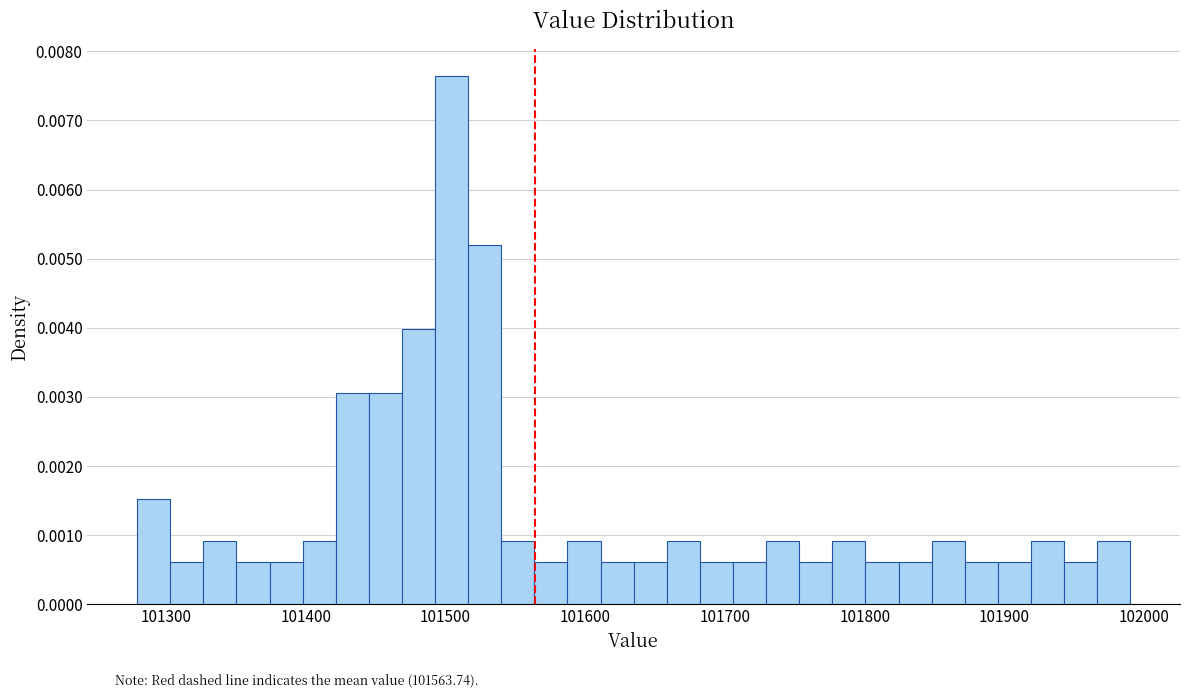

Read against the x-axis, roughly where is the centre of the tallest bar?

101500